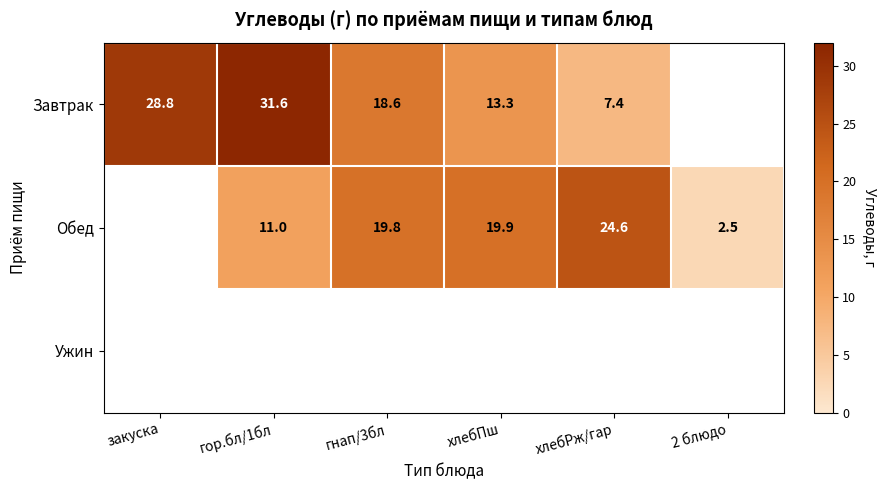

True or false: Обед has a value of 4.8 at гнап/3бл.

False